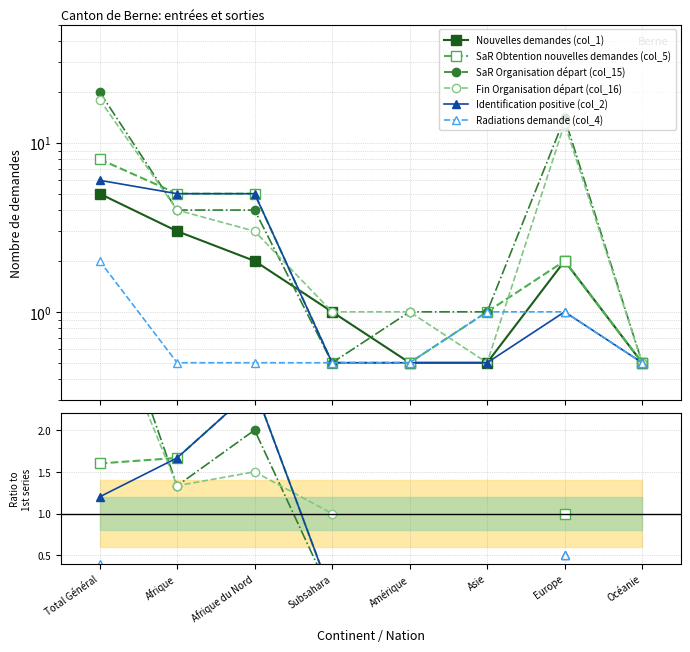

Which has a higher value, Europe or Afrique?

Afrique